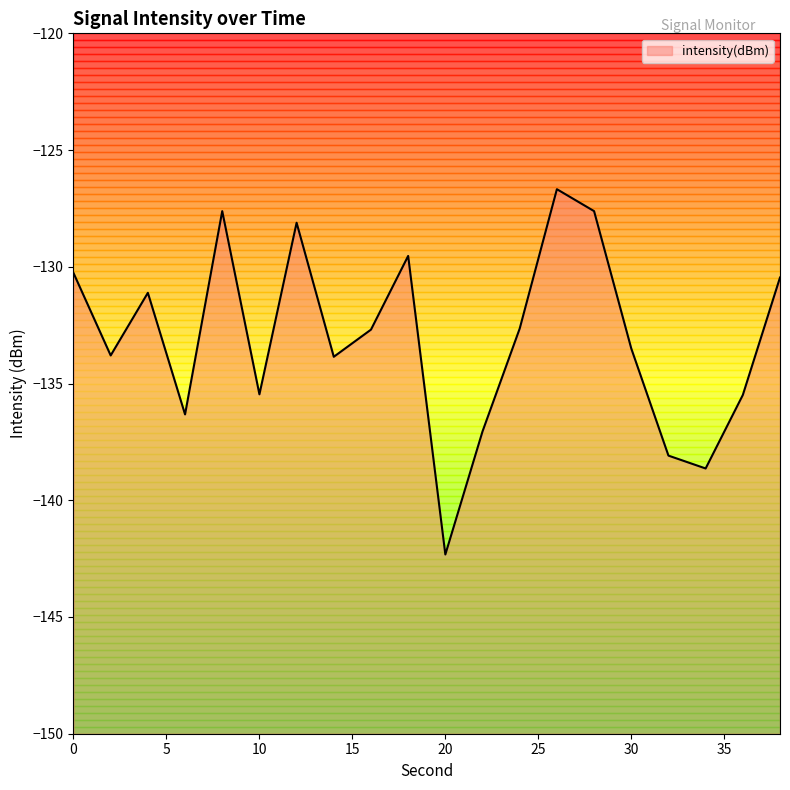

Read the value at 18.

-129.5